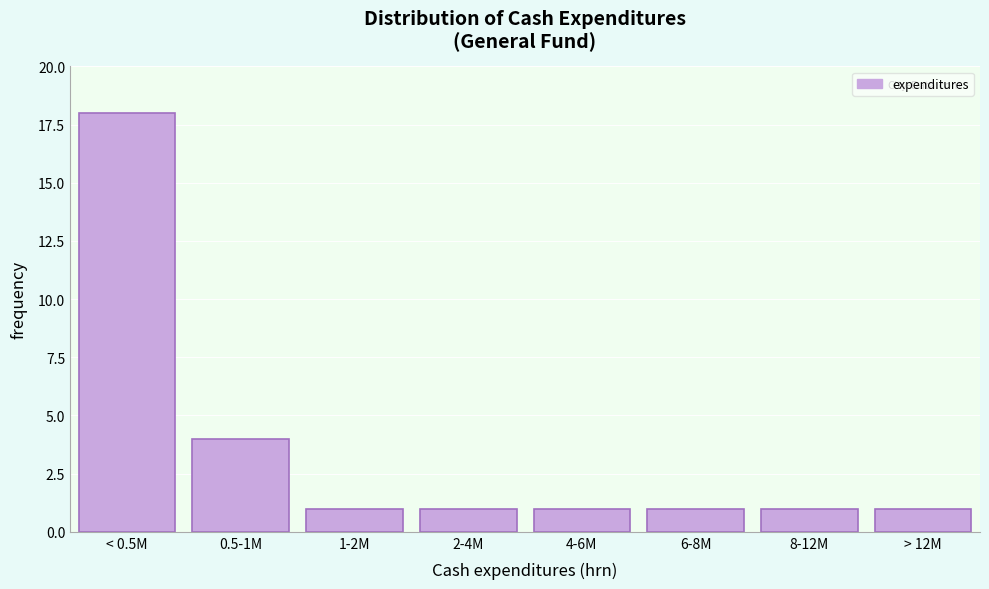

Reading left to right, transcribe all the data shown in this chart.

18	4	1	1	1	1	1	1